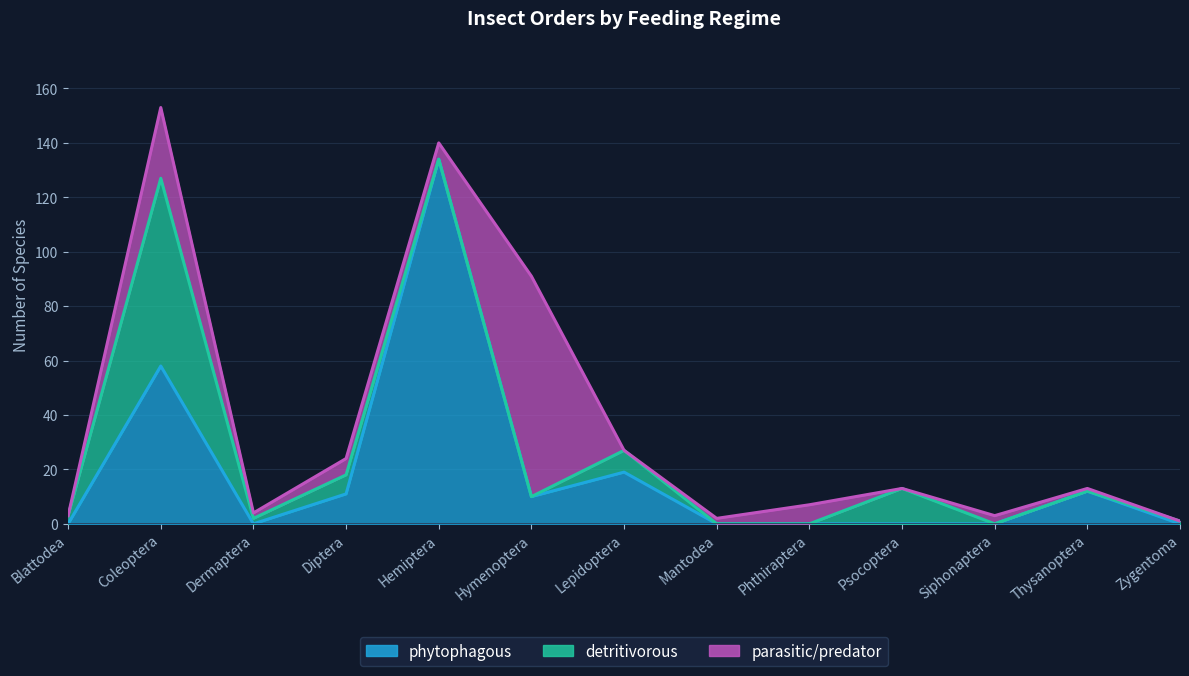

How many data points in detritivorous are less than 1?

6